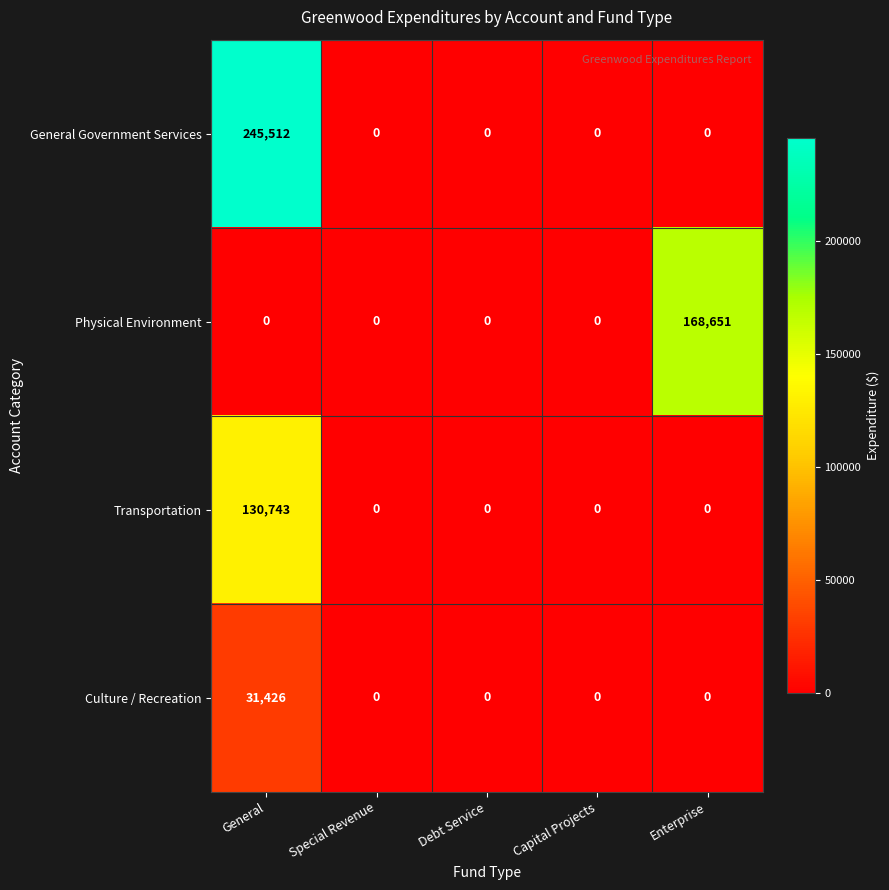

List the series in order of their overall mean, lowest first.

Culture / Recreation, Transportation, Physical Environment, General Government Services